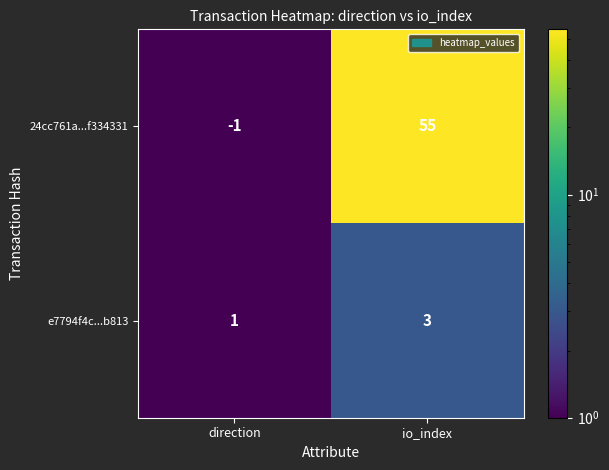

What is the difference between the 24cc761a...f334331 values at direction and io_index?

56